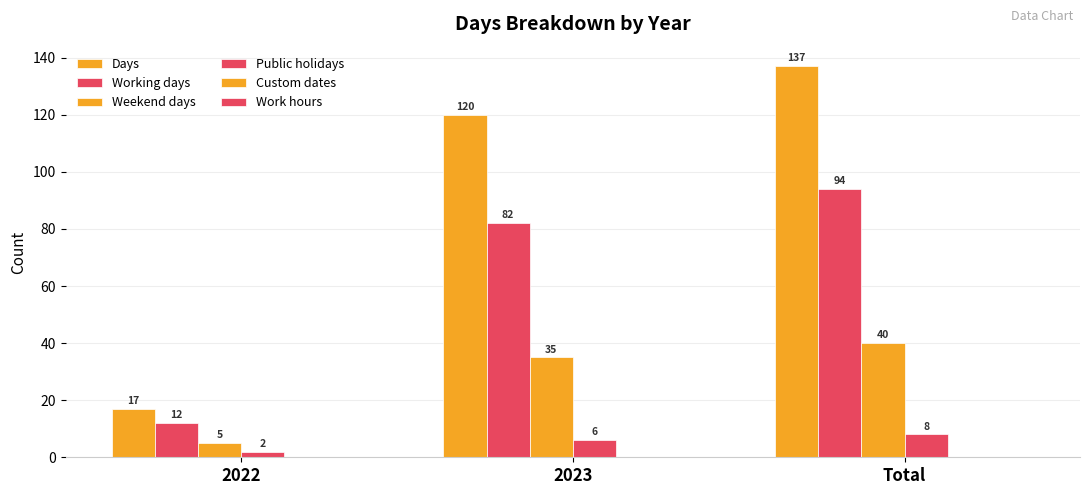

Rank the series by their maximum value, from highest to lowest.

Days, Working days, Weekend days, Public holidays, Custom dates, Work hours